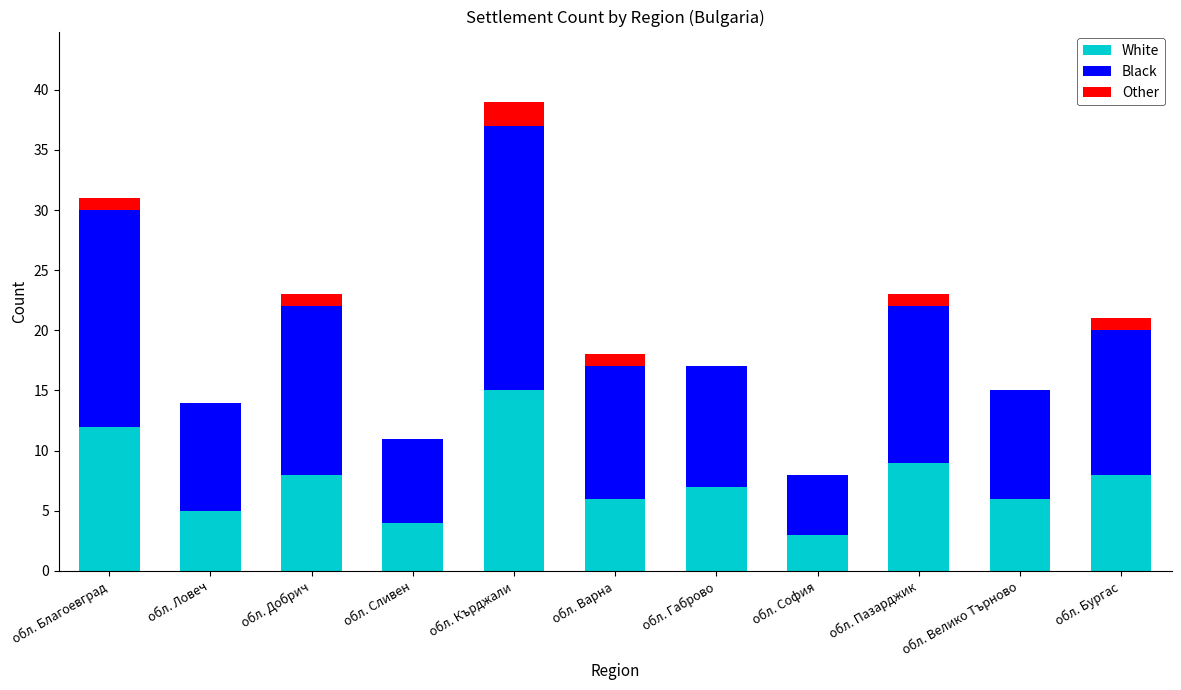

At which category is the sum across all series the highest?

обл. Кърджали